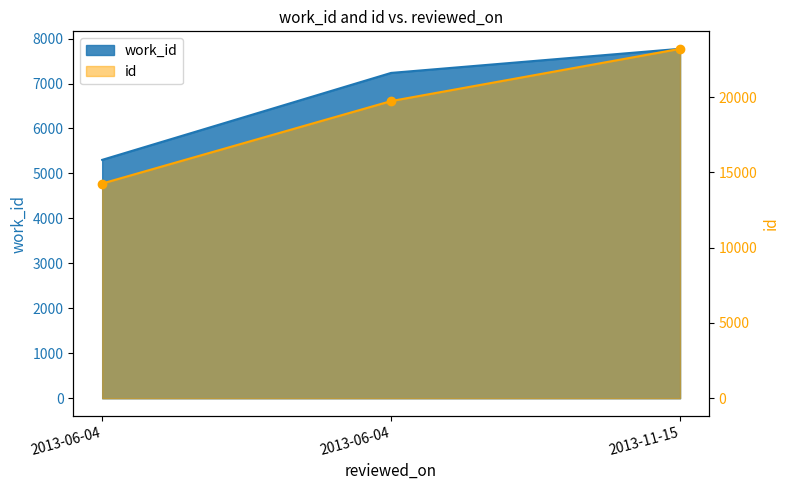

Reading left to right, extract all data points from this chart.

work_id: 2013-06-04=5302	2013-06-04=7236	2013-11-15=7772
id: 2013-06-04=14257	2013-06-04=19733	2013-11-15=23202